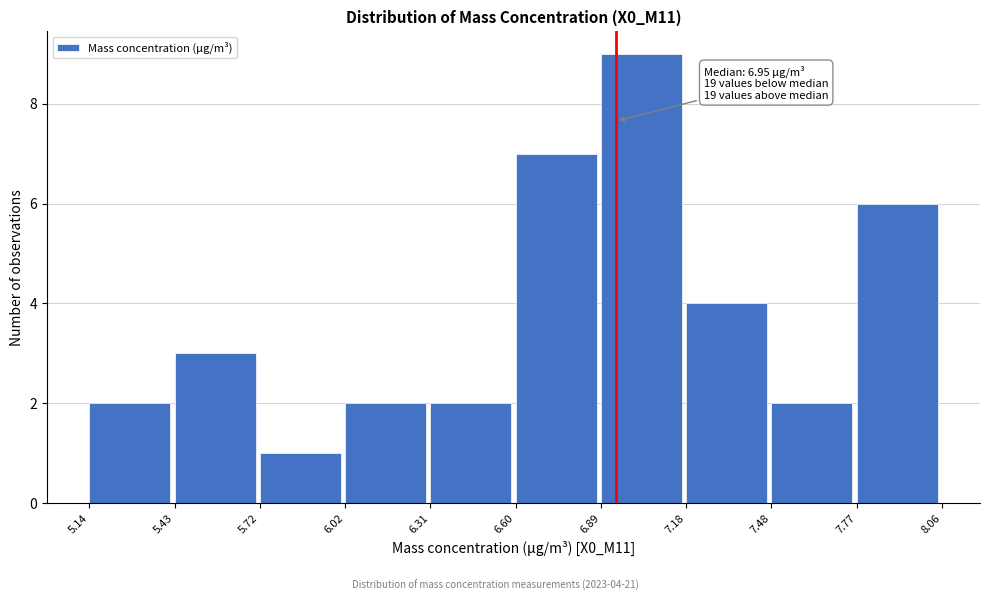

Which range on the x-axis has the tallest bar?

6.89 to 7.18